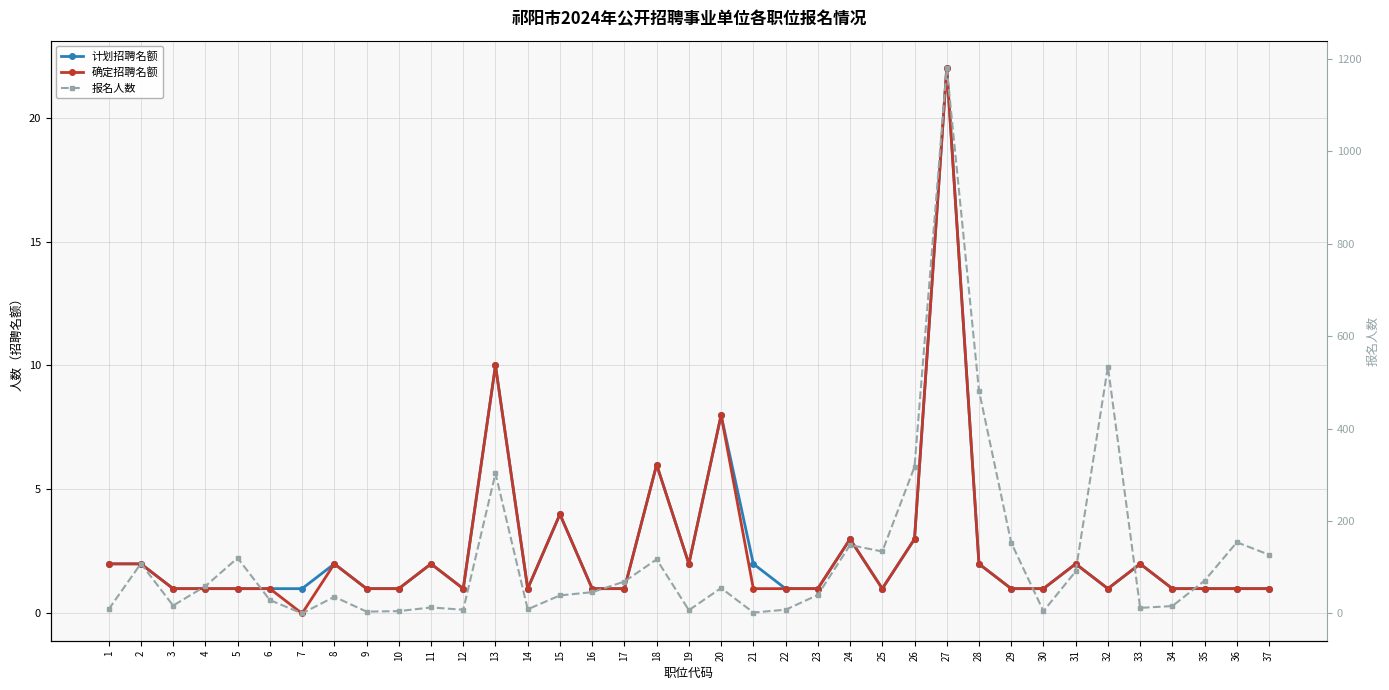

What is the maximum value shown in the chart?

1180